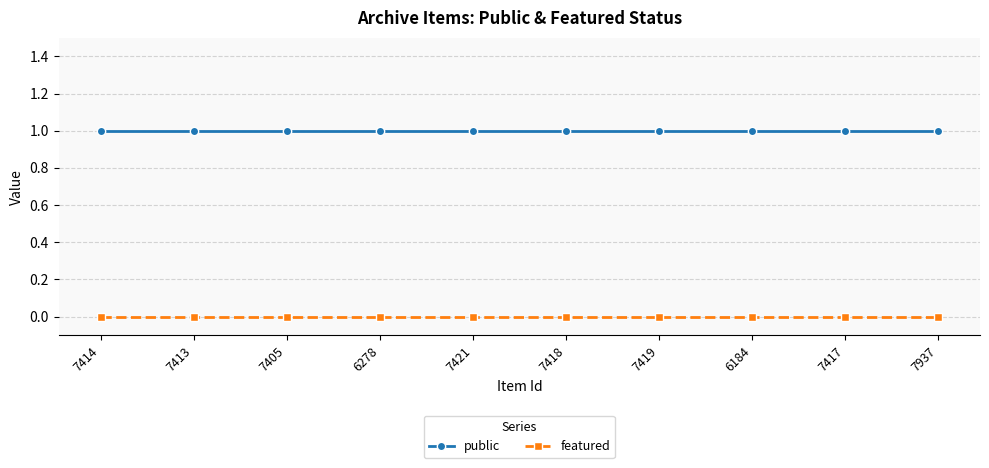

What are all the series names shown in the legend?

public, featured